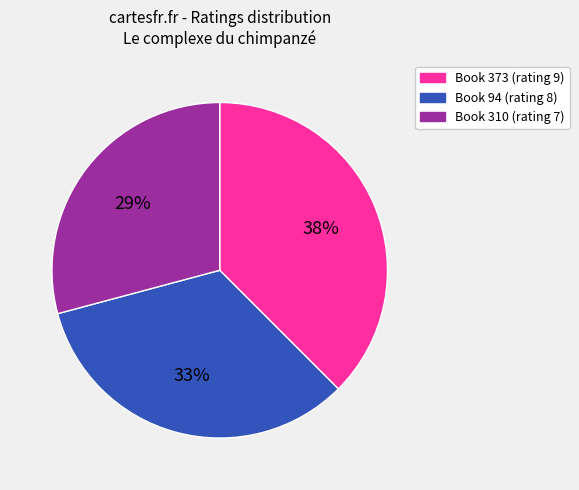

Does any single category account for the majority?

No